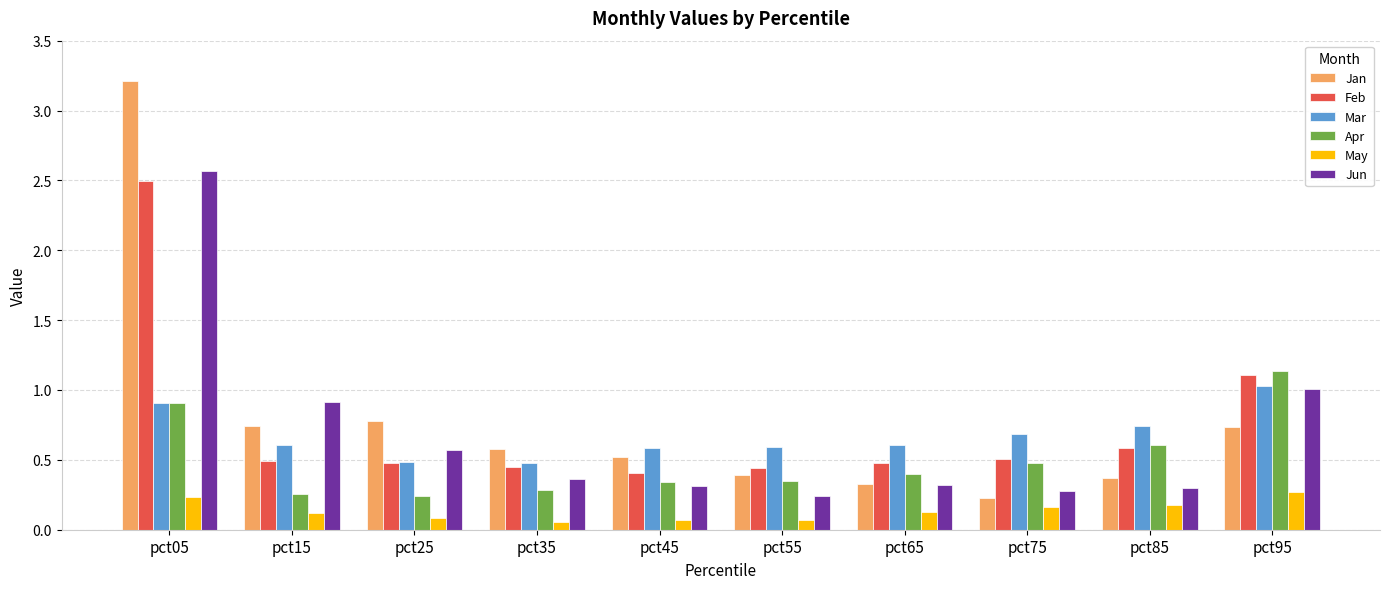

What is the maximum value shown in the chart?

3.2